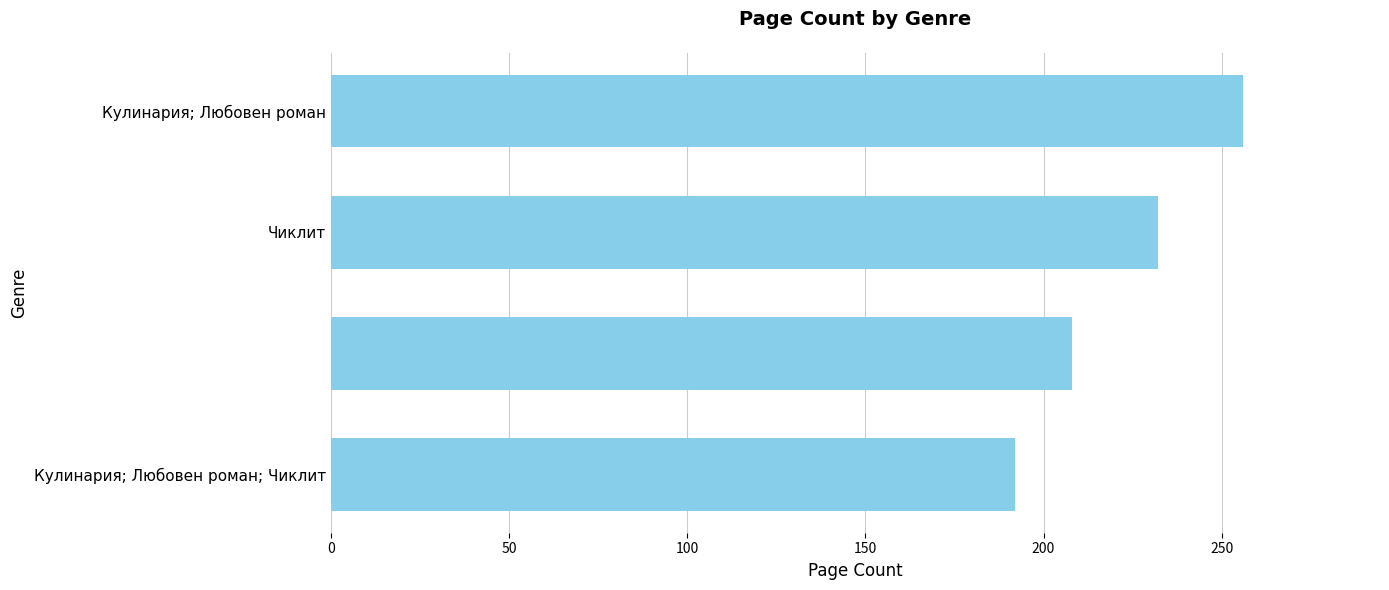

How many data points are less than 232?

2